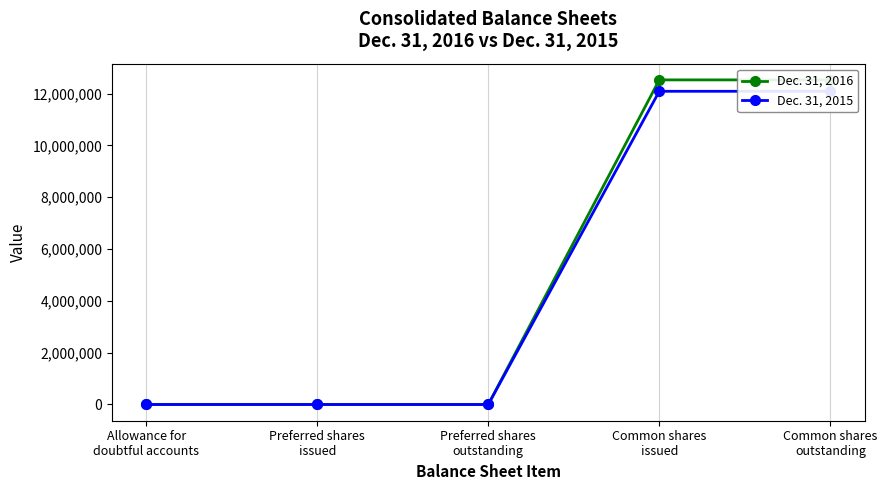

What is the difference between the highest and lowest values at Common shares
issued?

439750